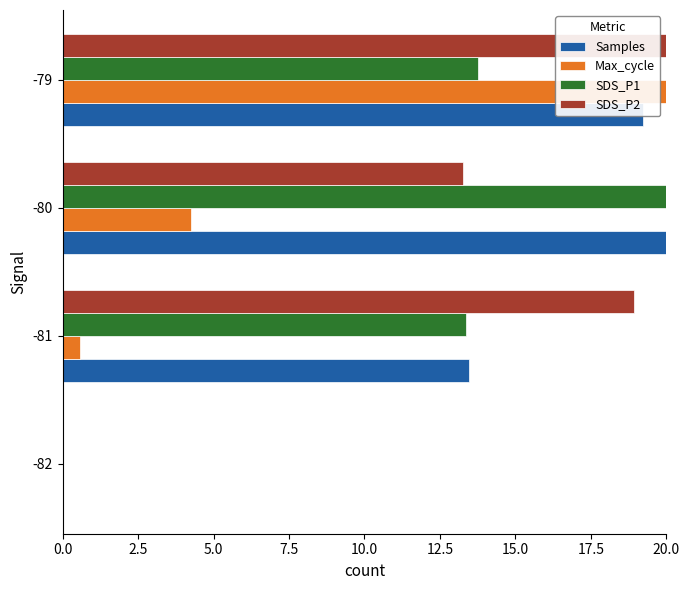

Is it true that SDS_P2 equals 13.3 at -80?

True